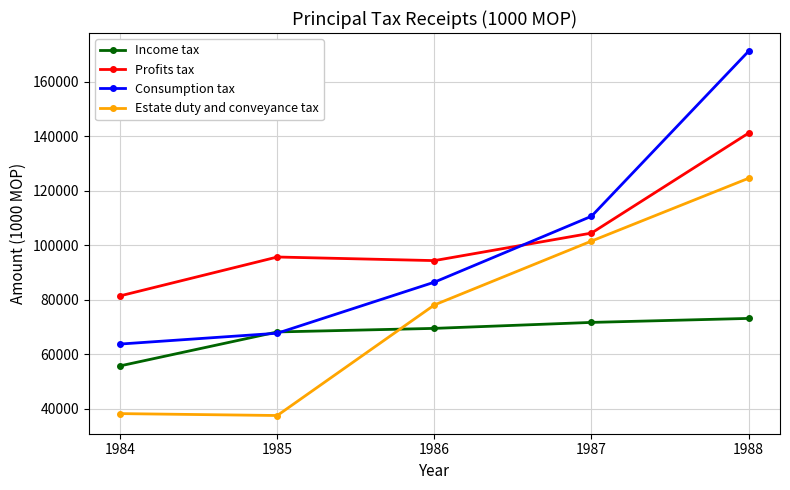

Is the value of Consumption tax at 1988 greater than the value of Estate duty and conveyance tax at 1985?

Yes